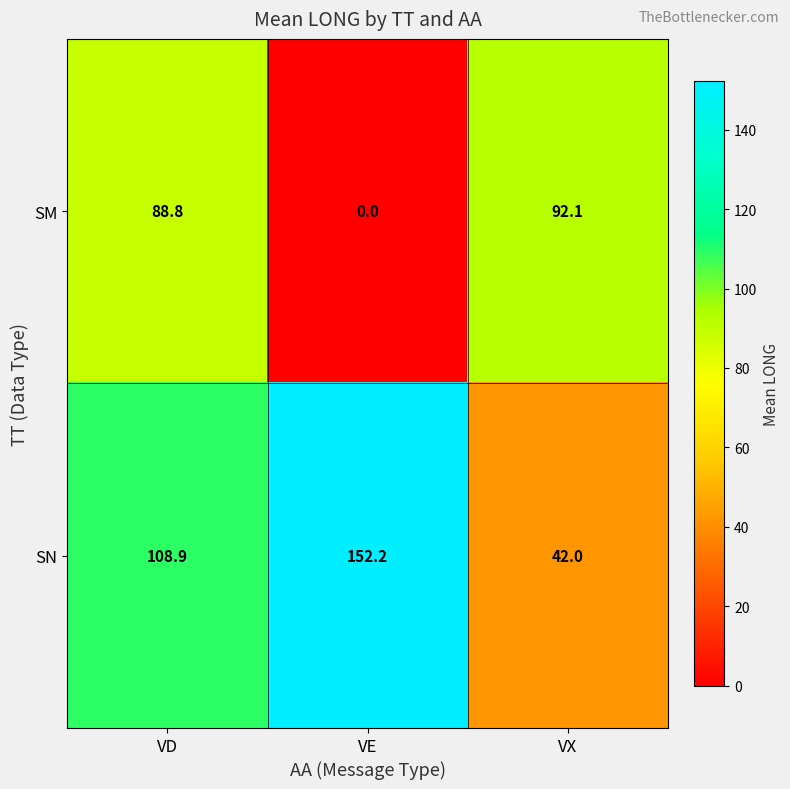

At VE, list the series in order from largest to smallest.

SN, SM